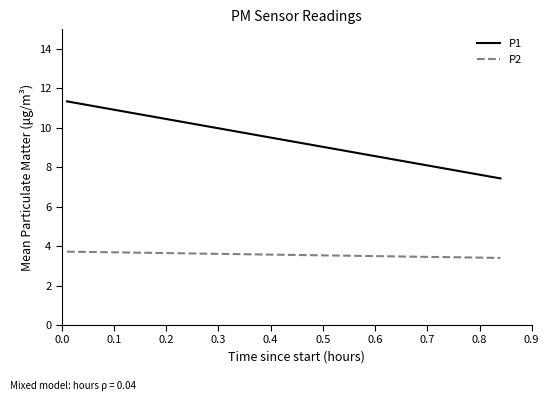

Which series has the largest total across all categories?

P1